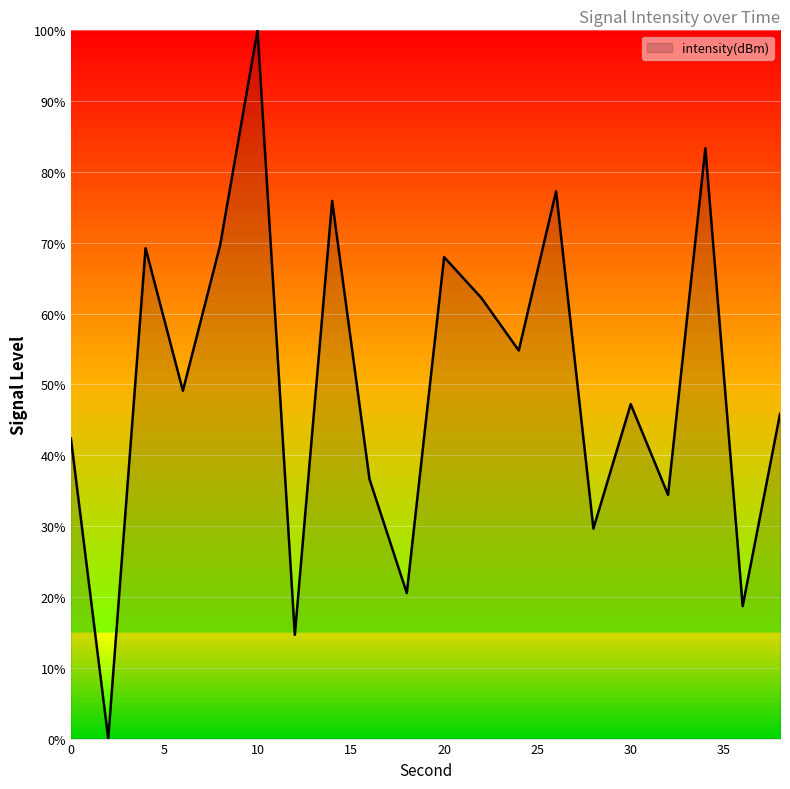

What is the difference between the maximum and minimum values?

100.0